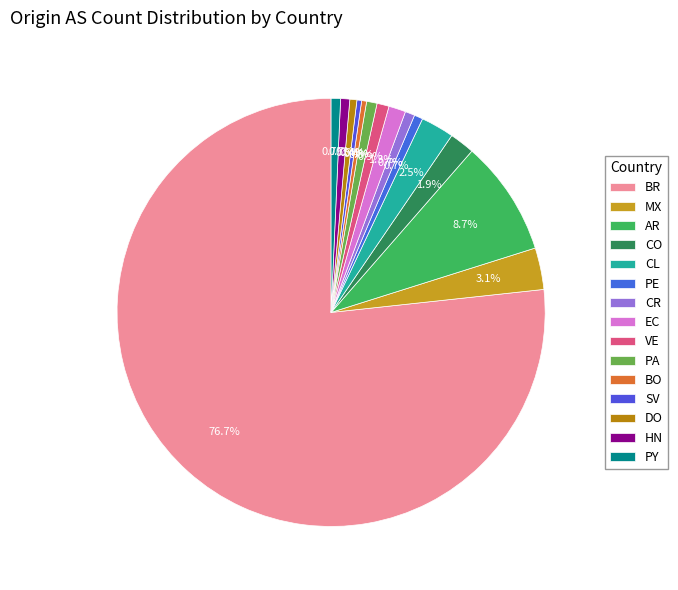

To the nearest percent, what portion does PY represent?

1%